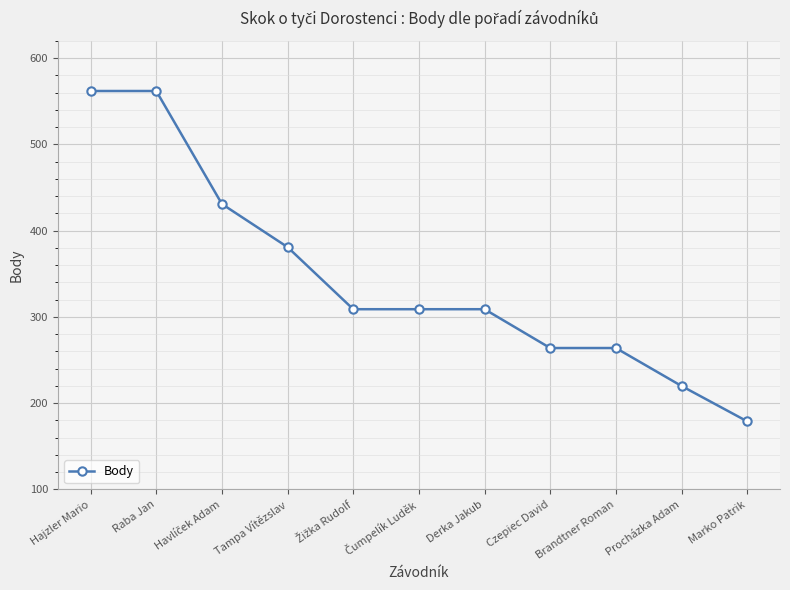

Which category has the lowest value across all series?

Marko Patrik